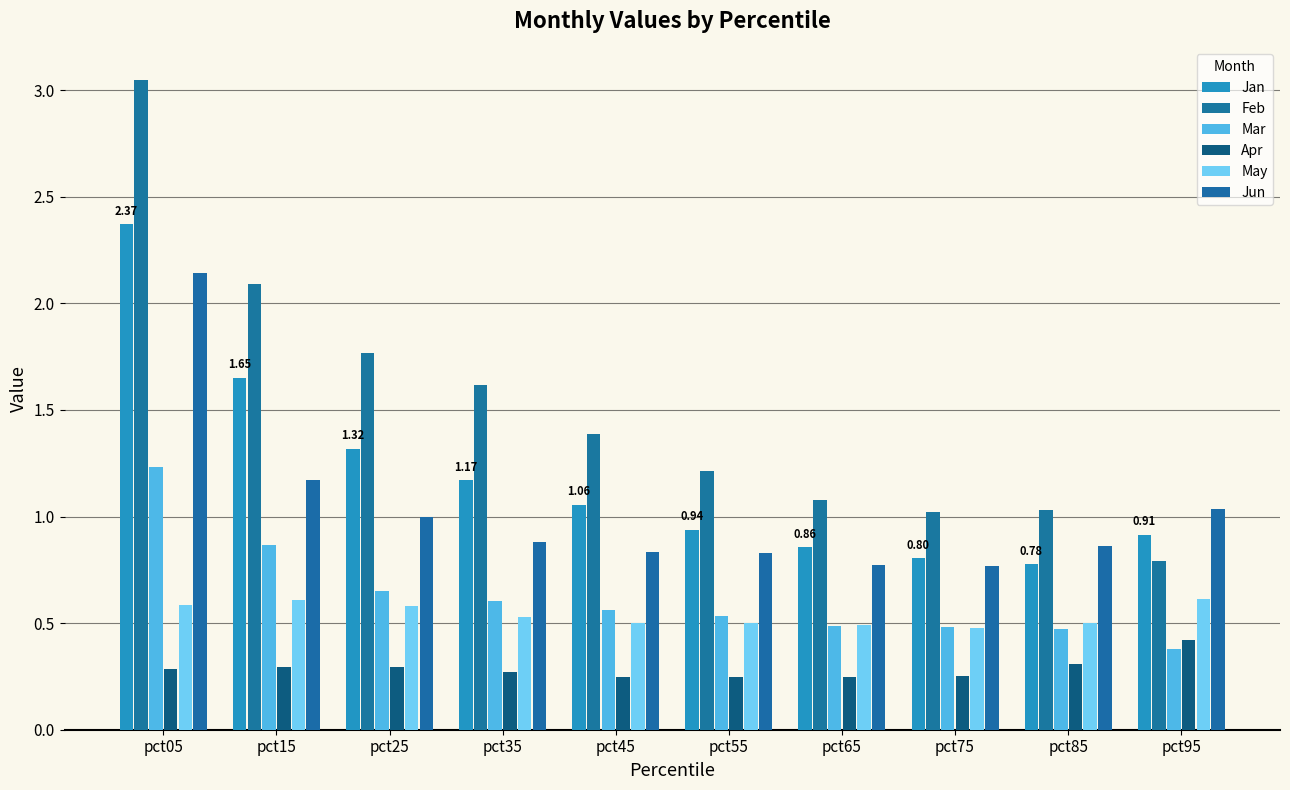

What is the average value of the May series?

0.5